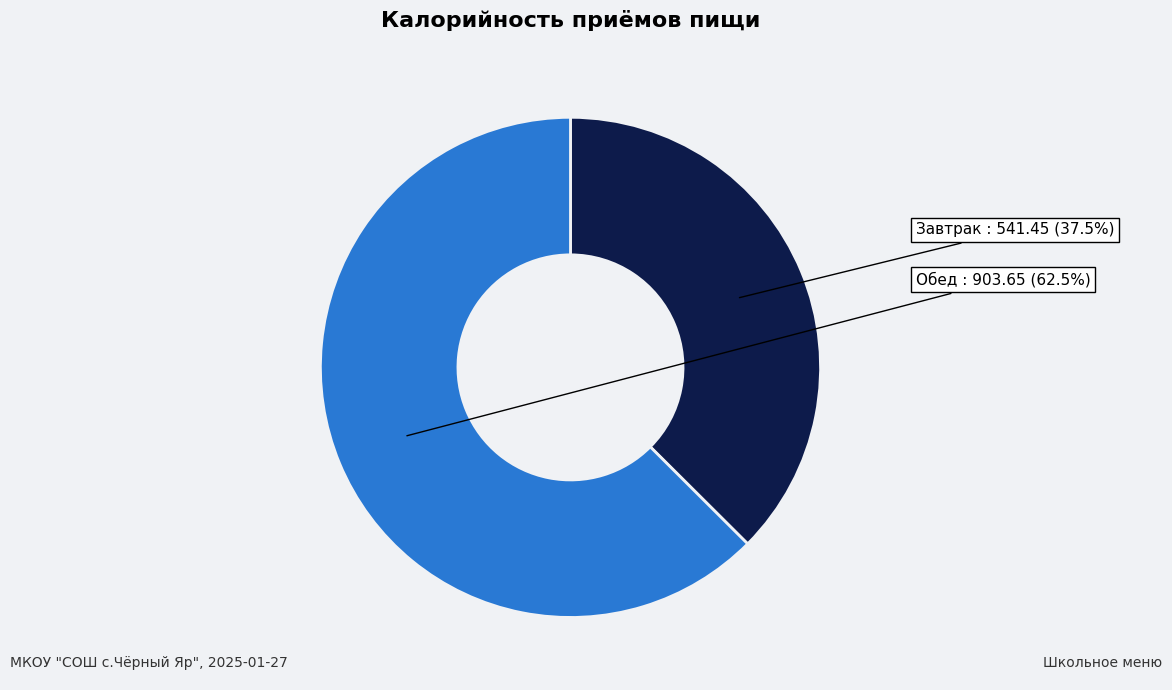

Is there a majority slice in this chart?

Yes